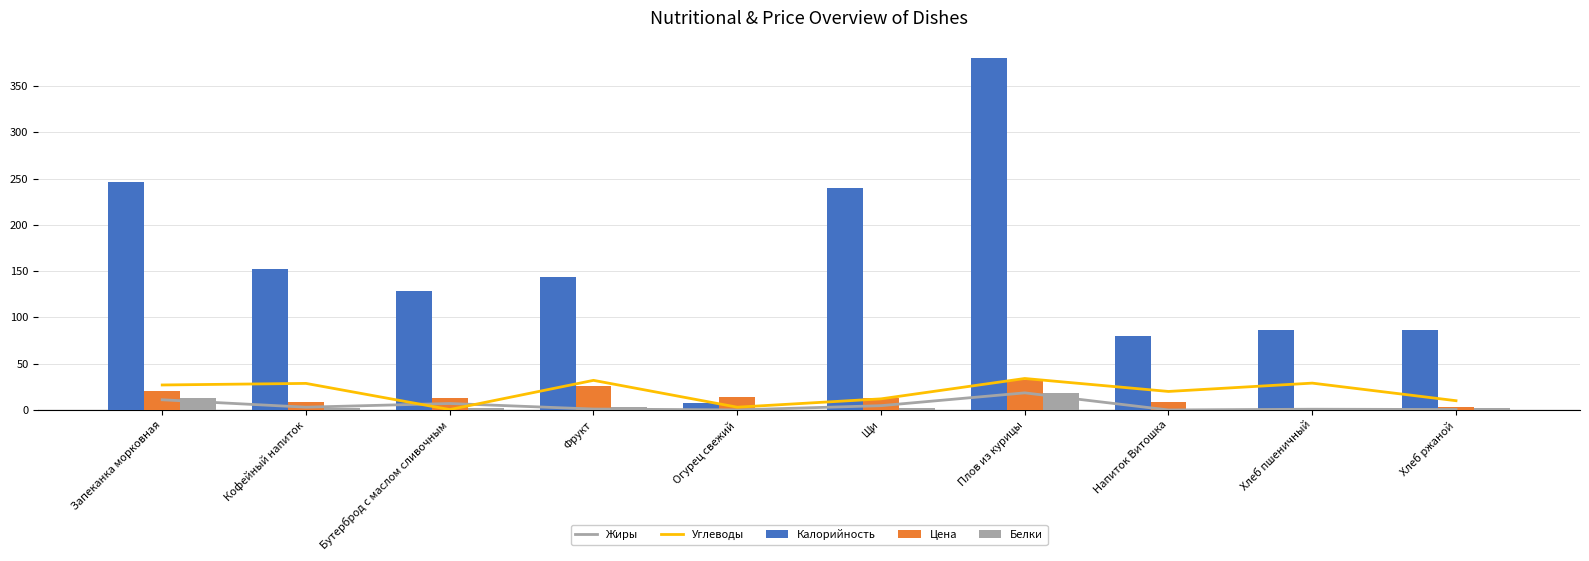

Reading left to right, what are all the values shown in this chart?

Жиры: 11.0	3.0	7.0	1.0	0.1	4.6	18.5	0.0	0.8	0.5
Углеводы: 27.0	28.7	0.4	32.0	3.0	12.0	34.0	20.0	29.0	10.0
Калорийность: 246.0	152.0	129.0	144.0	8.0	240.0	380.0	80.0	86.0	86.0
Цена: 20.8	8.8	13.1	26.0	13.7	13.4	32.0	8.8	2.3	2.7
Белки: 13.0	2.5	2.0	3.0	0.3	2.2	17.8	0.0	2.4	2.6